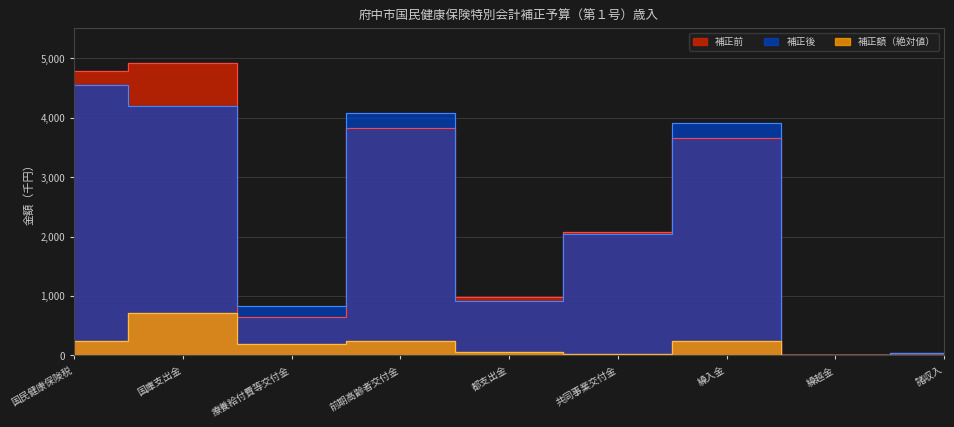

At 諸収入, list the series in order from smallest to largest.

補正額_abs, 補正前, 補正後